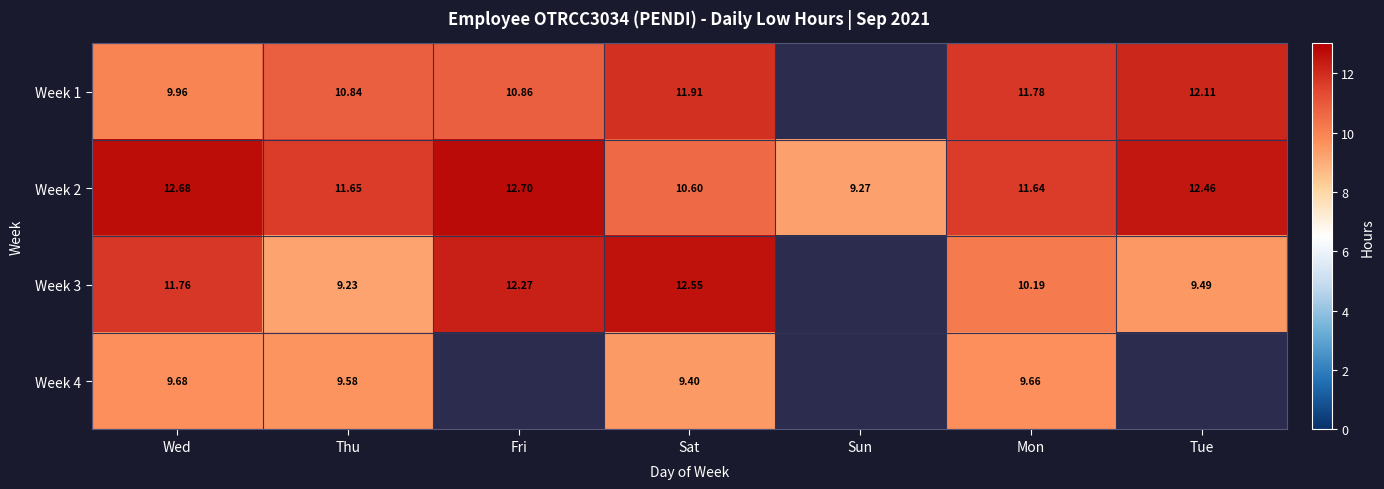

At which label does Week 2 reach its minimum?

Sun